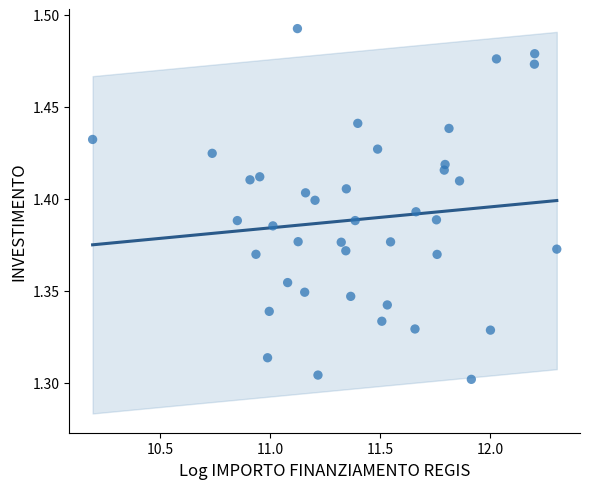

What is the range of X values (max minus min)?

2.1